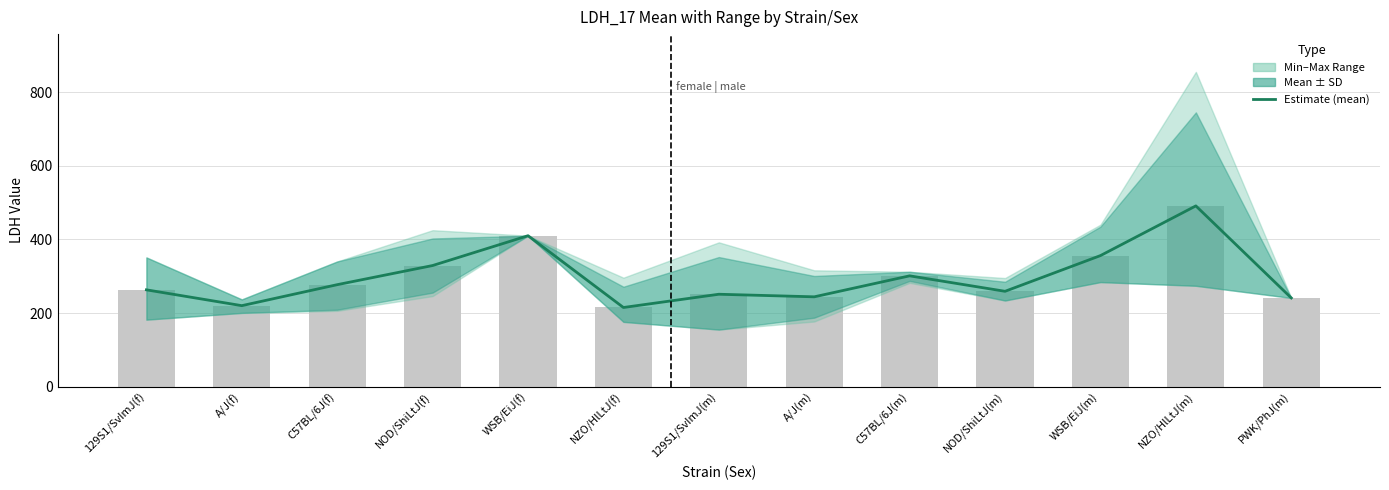

What is the label of the 7th bar from the left?

129S1/SvImJ(m)